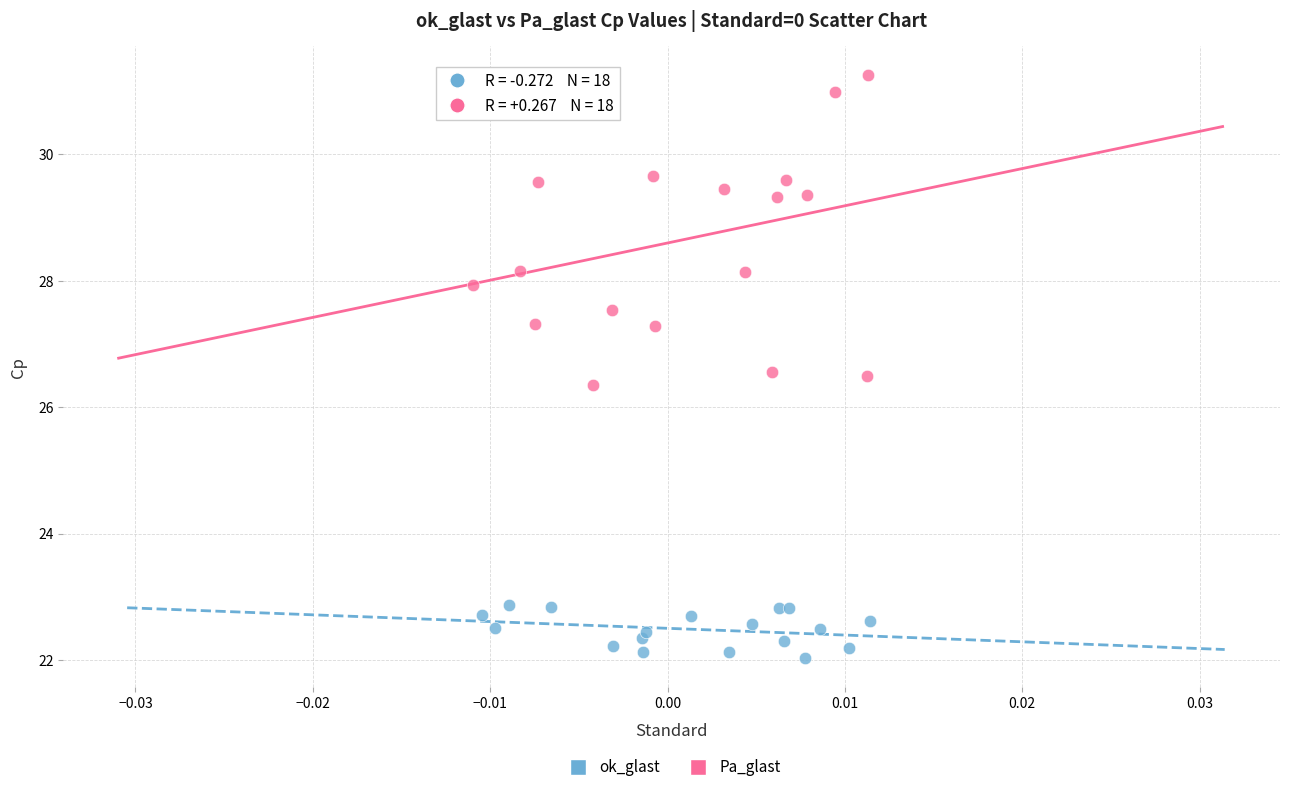

Which series reaches the maximum Y coordinate?

Pa_glast